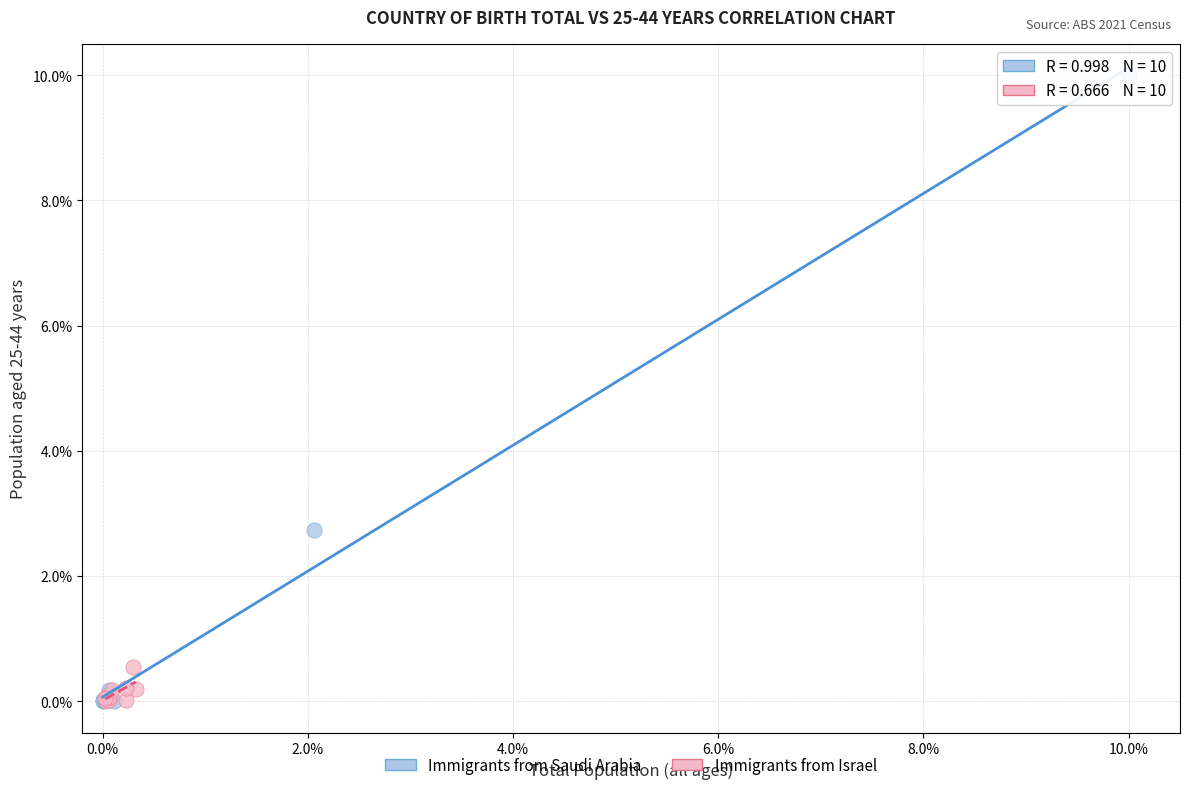

Which series contains the highest Y value?

Immigrants from Saudi Arabia